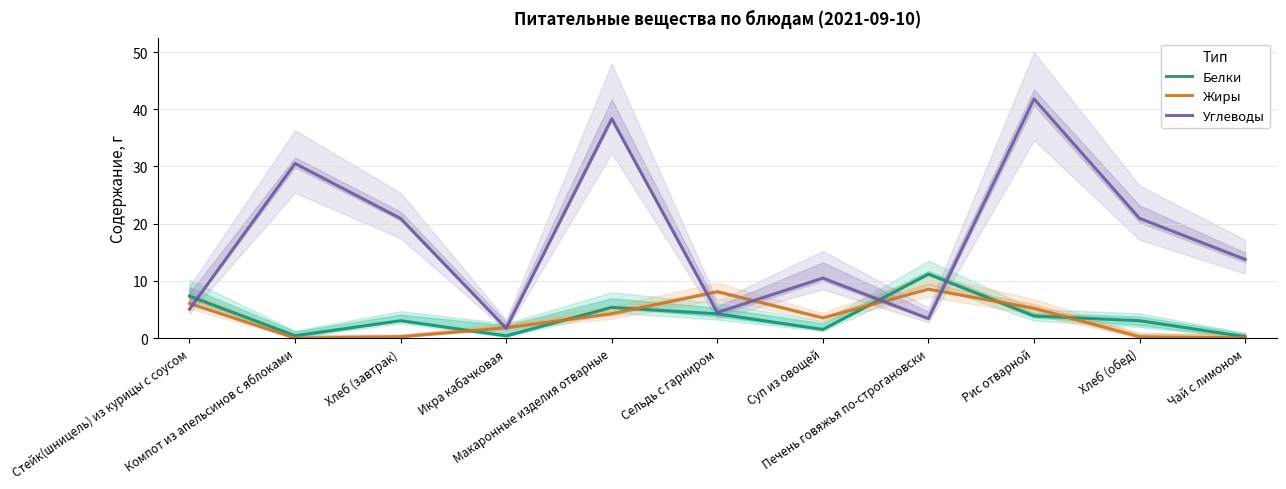

What position from the left is Сельдь с гарниром?

6